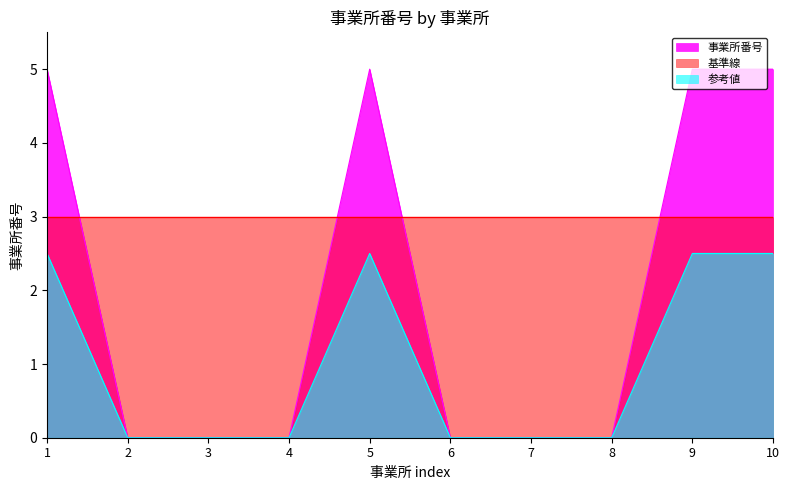

What is the value of the 10th point from the left?

5.0